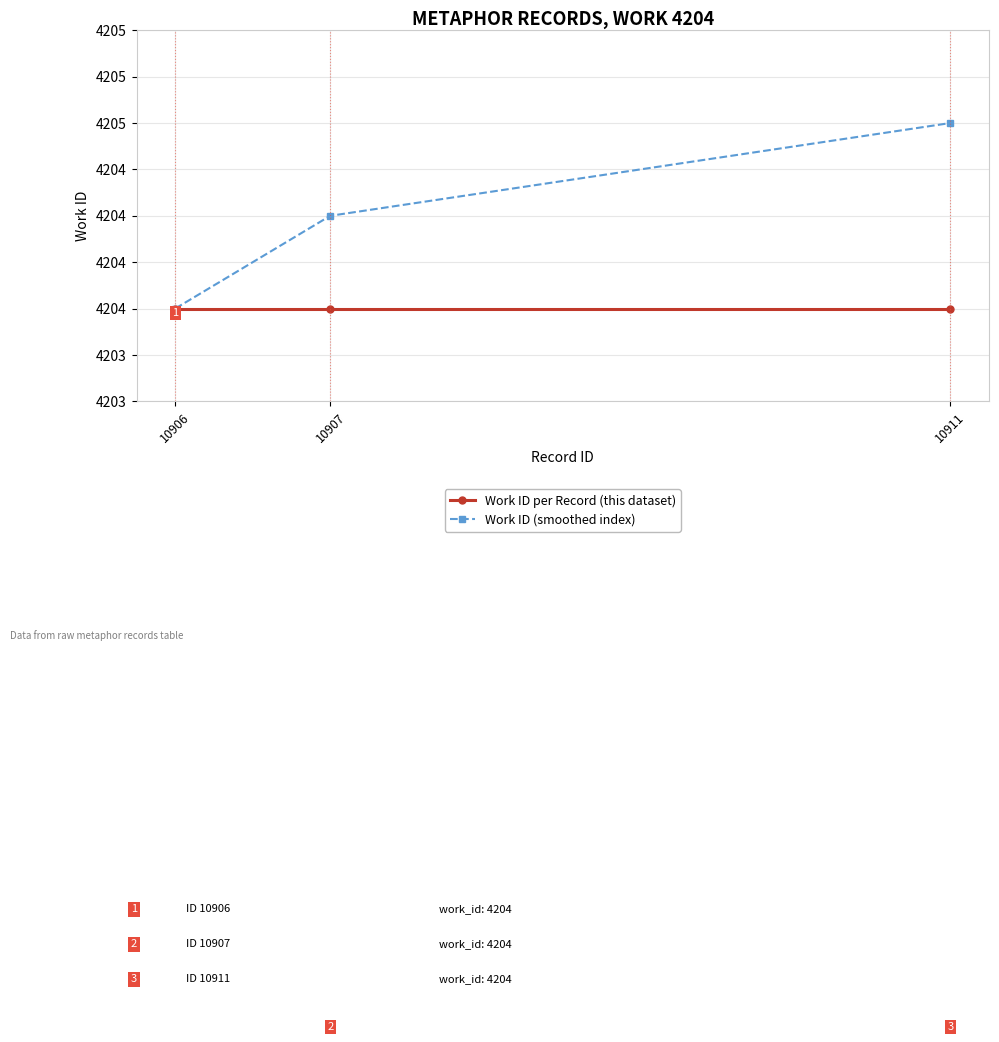

Count the Work ID (smoothed index) values in the range 4204 to 4205.

3